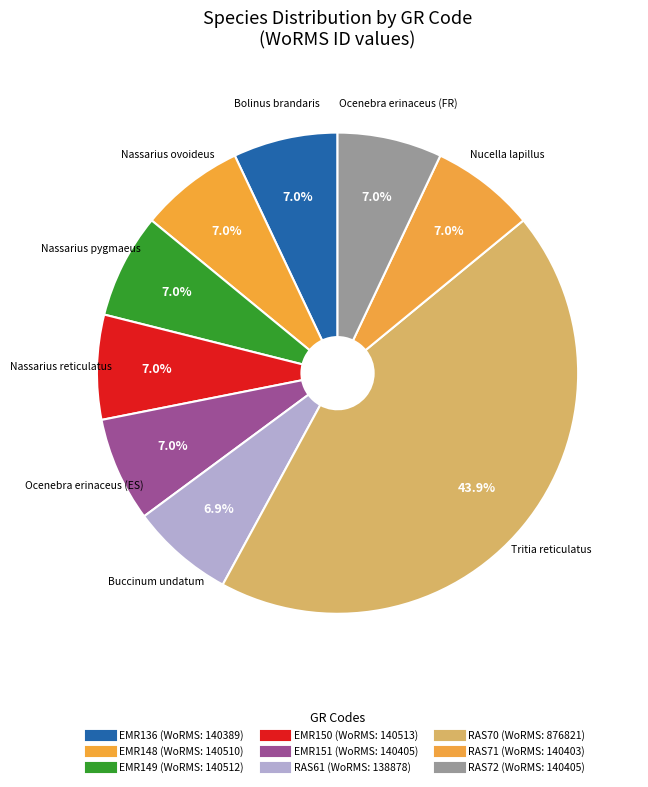

Does any single category account for the majority?

No